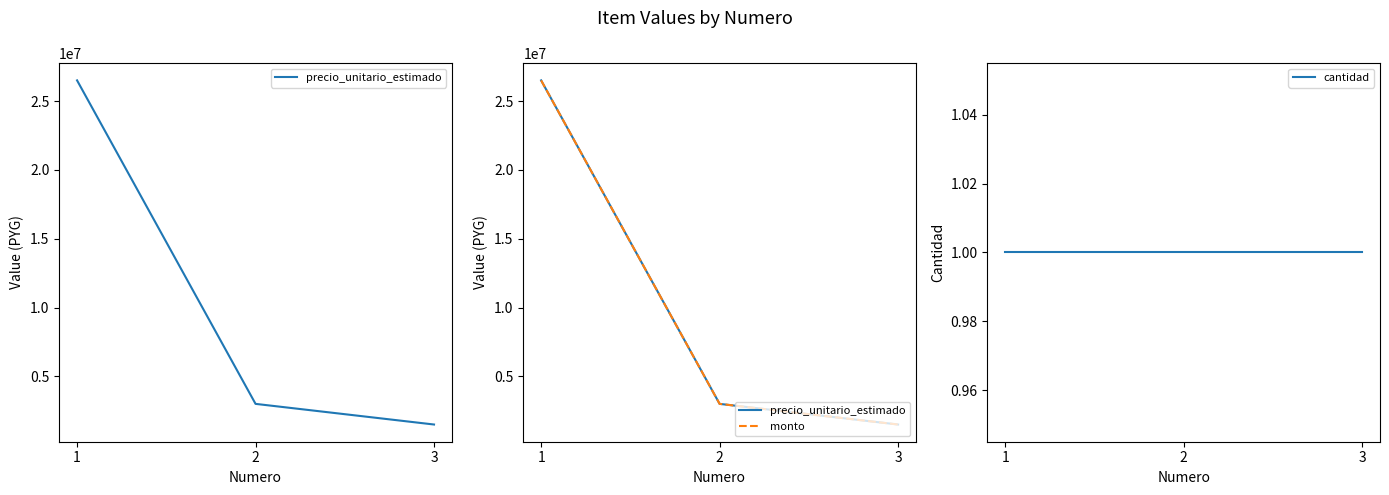

How many categories are shown in the chart?

3